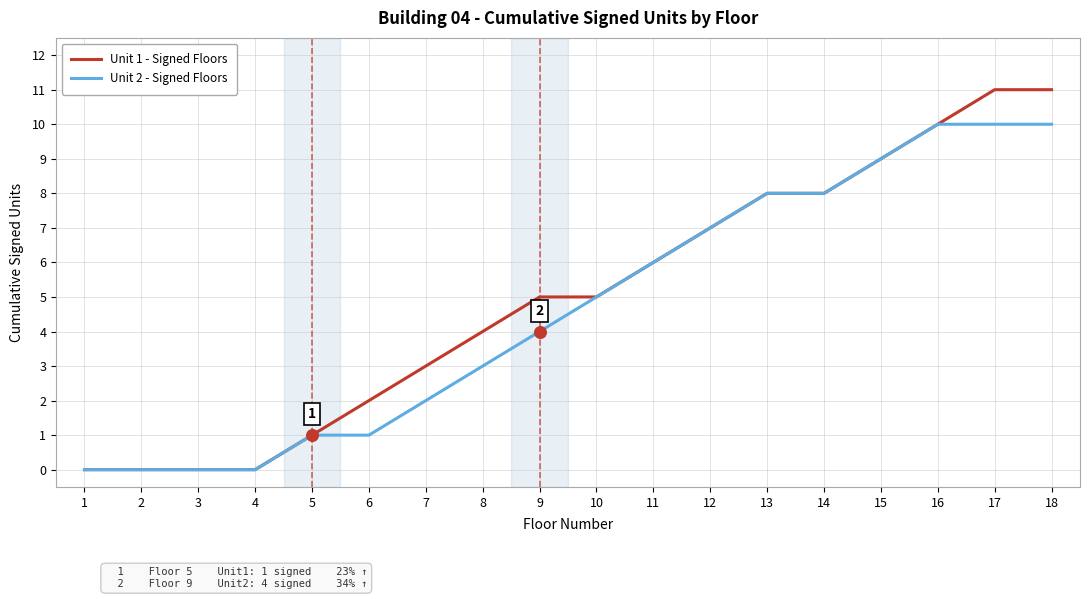

List the series in order of their peak value, lowest first.

Unit 2 - Signed Floors, Unit 1 - Signed Floors